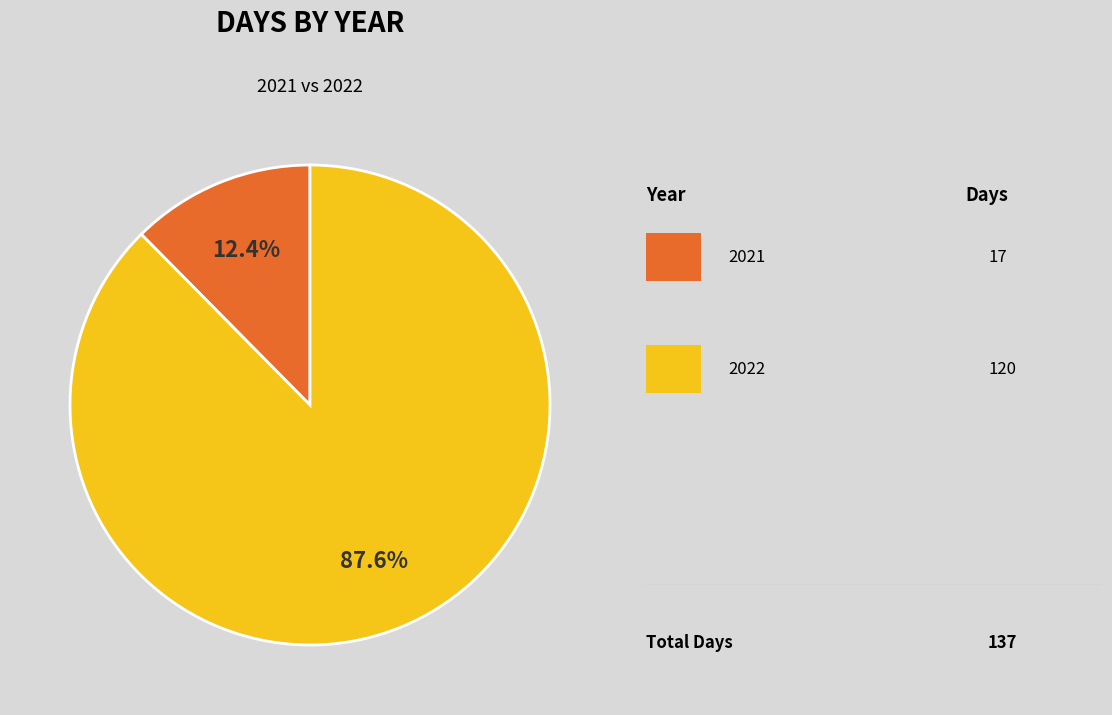

Does any single category account for the majority?

Yes